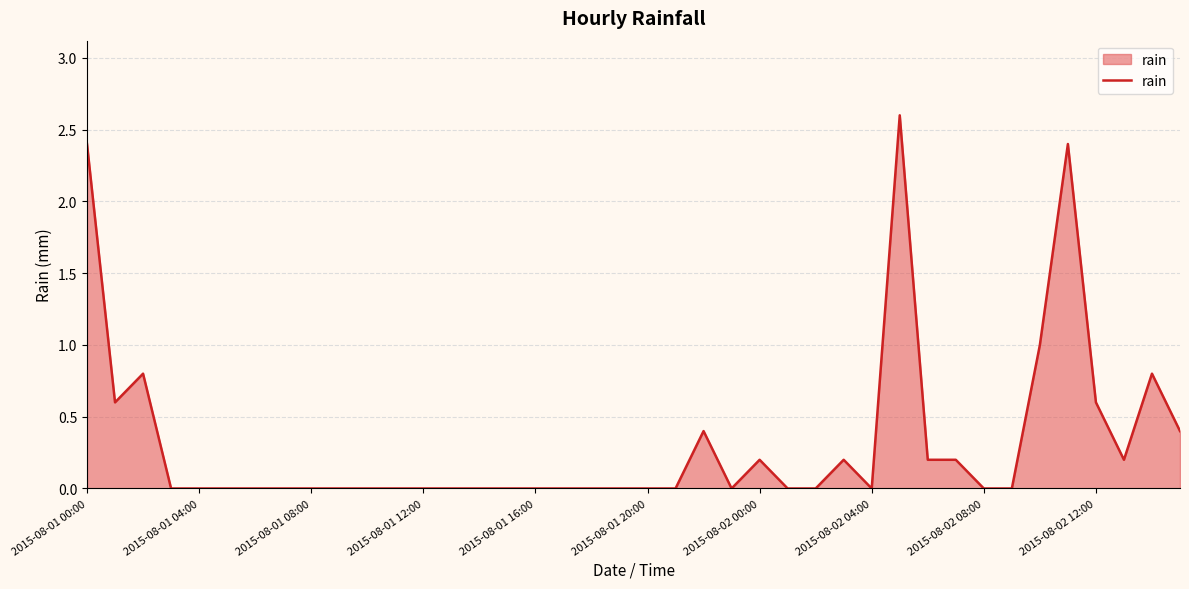

What is the difference between the maximum and minimum values?

2.6